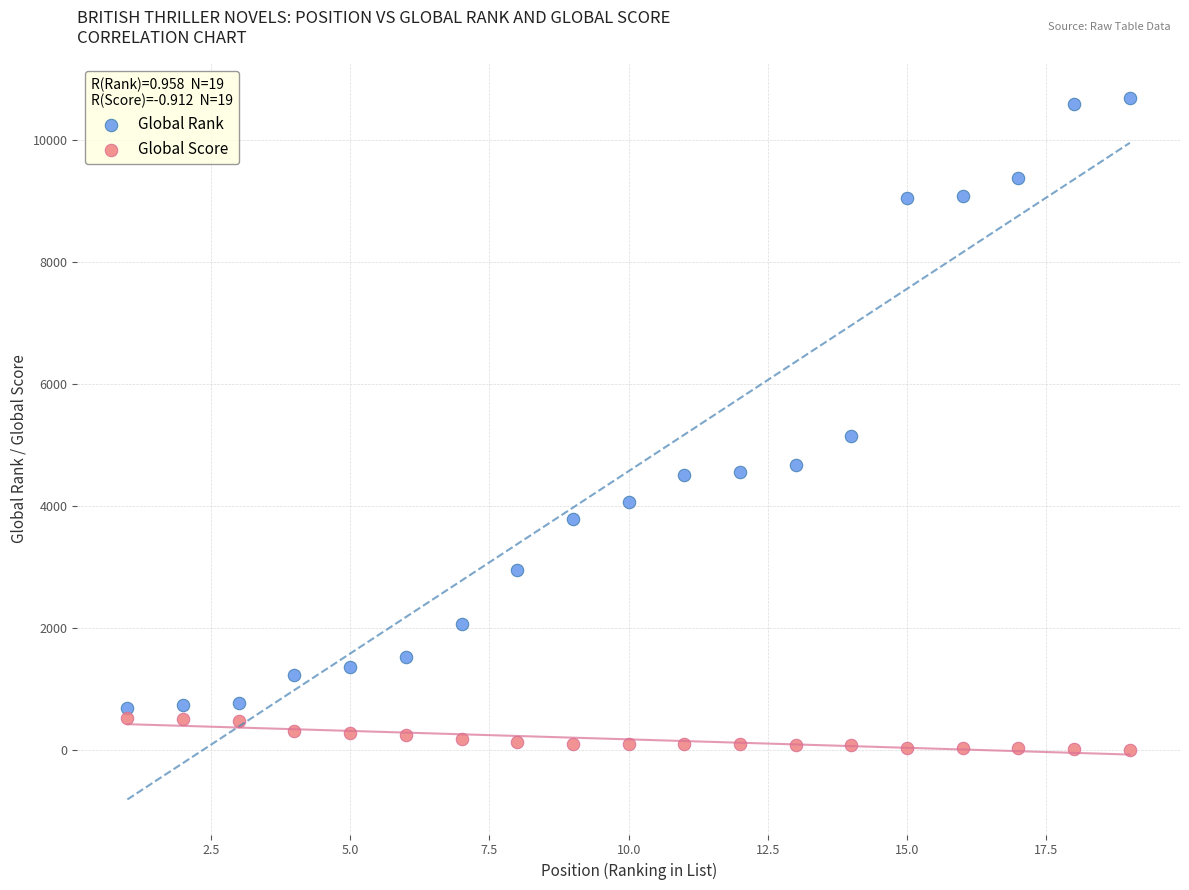

Which series has the largest Y range (max minus min)?

Global Rank